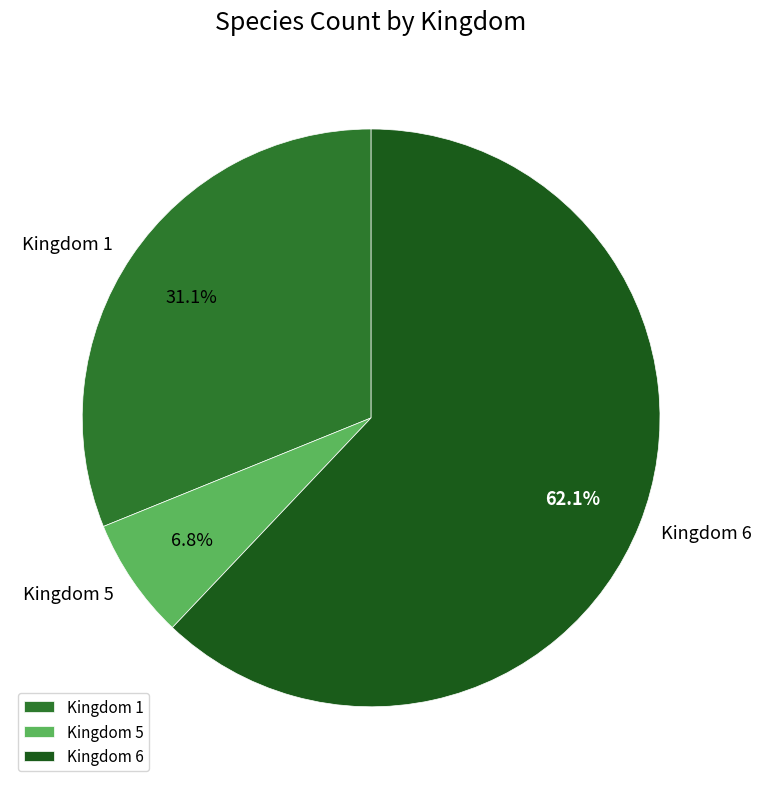

Which category has the biggest portion of the pie?

Kingdom 6